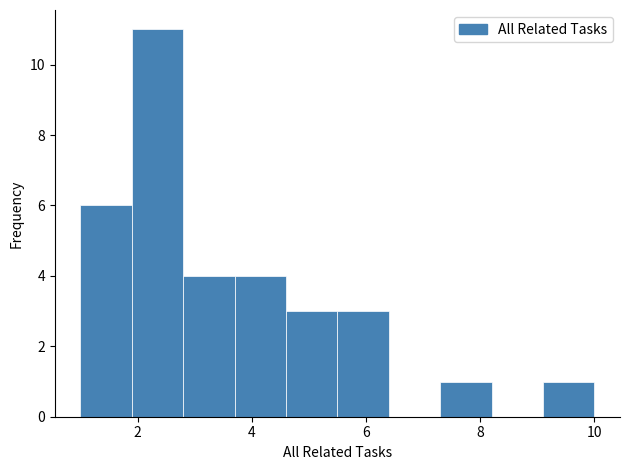

Over which range of the x-axis is the bar tallest?

1.9 to 2.8